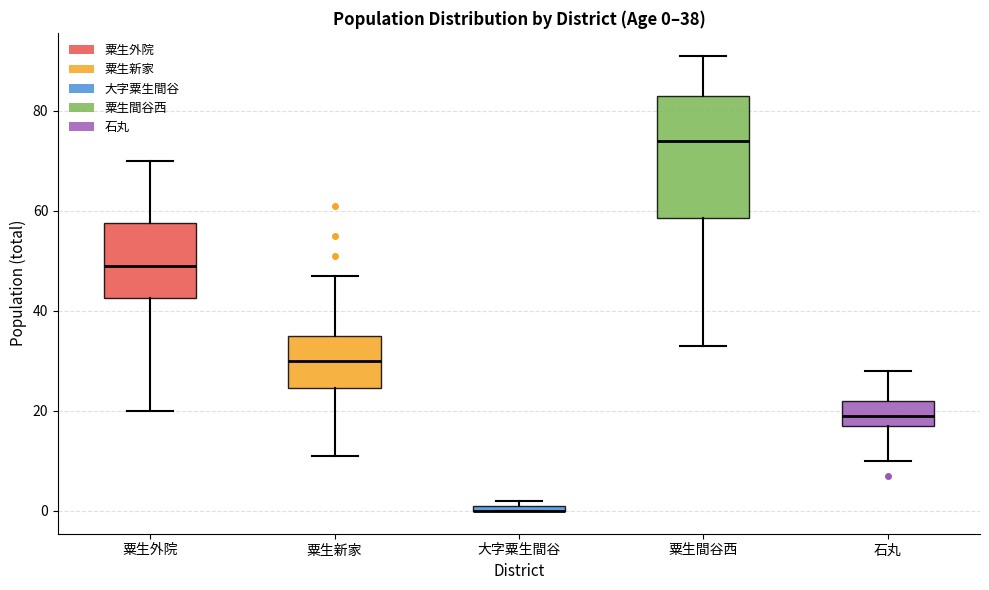

Comparing the boxes themselves (not the whiskers), which one is the tallest?

粟生間谷西